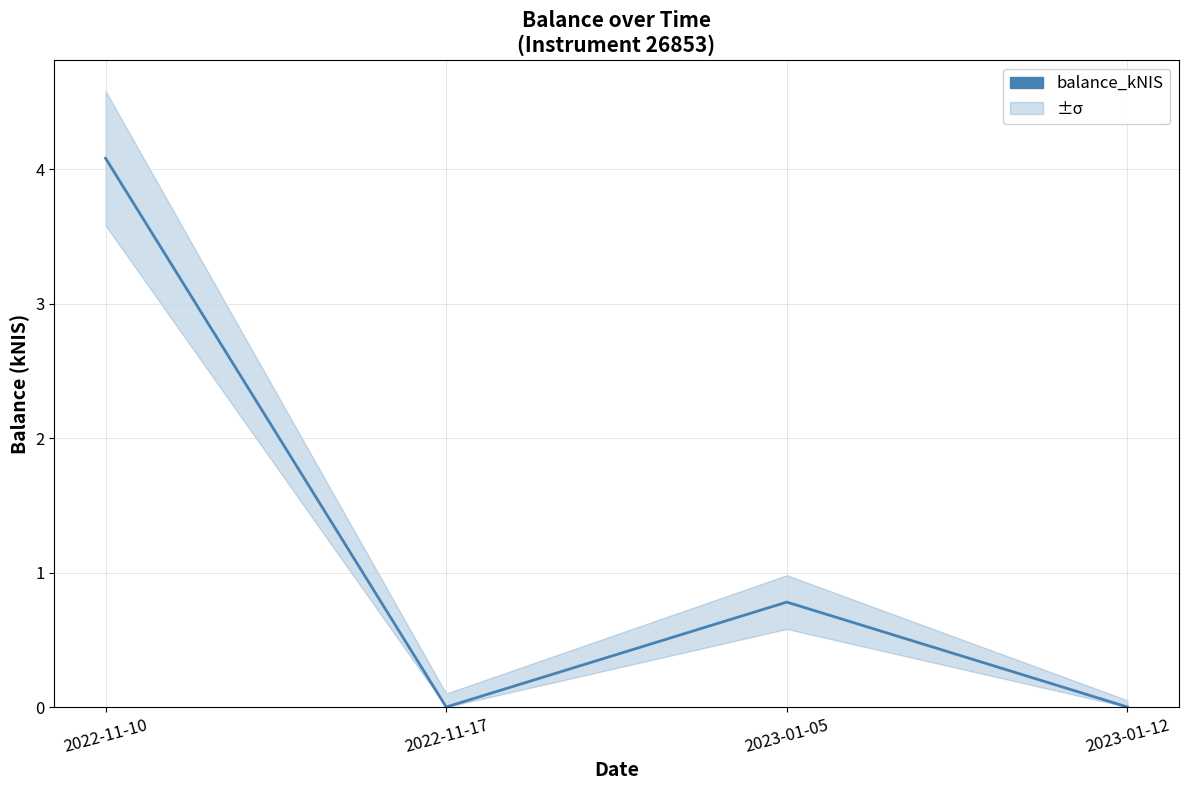

What is the greatest value displayed?

4.1